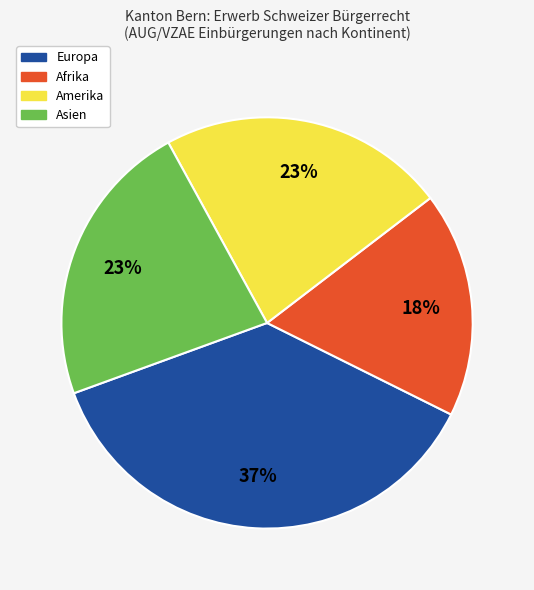

To the nearest percent, what is the average slice percentage?

25%